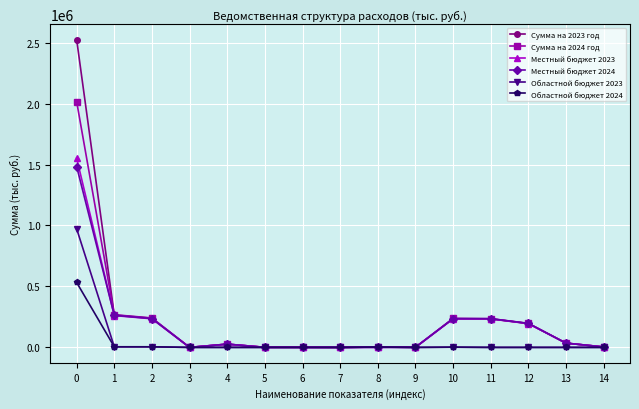

What is the greatest value displayed?

2525399.1